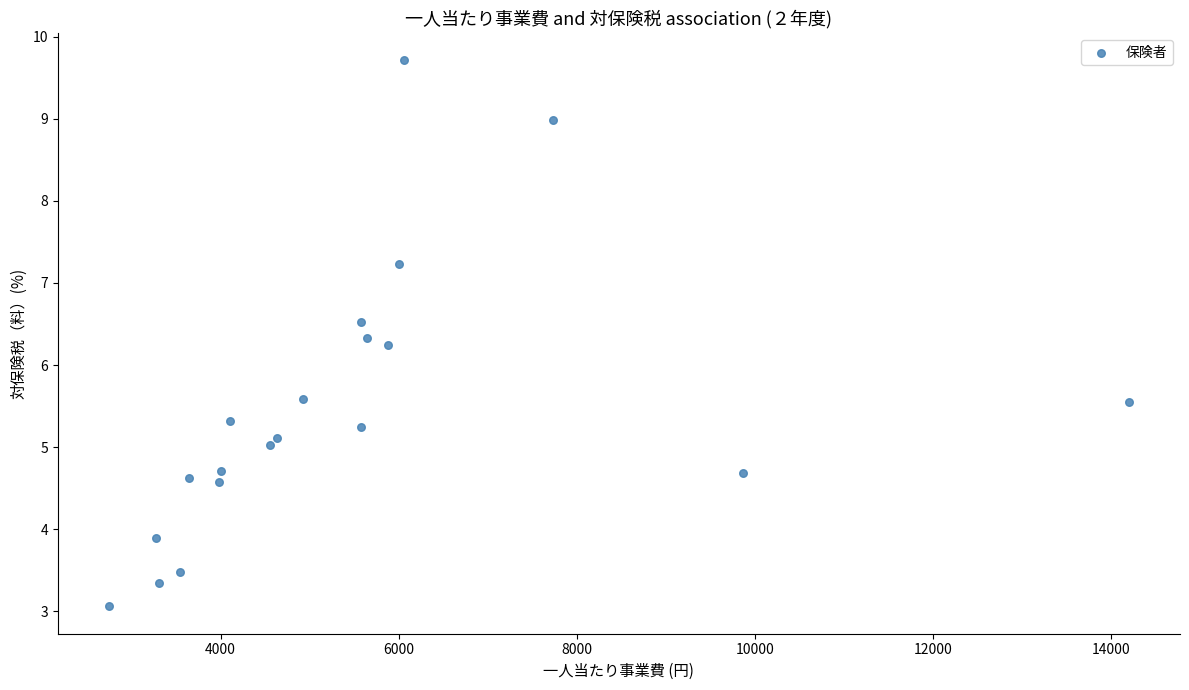

What Y value in the scatter plot is closest to 6?

6.2